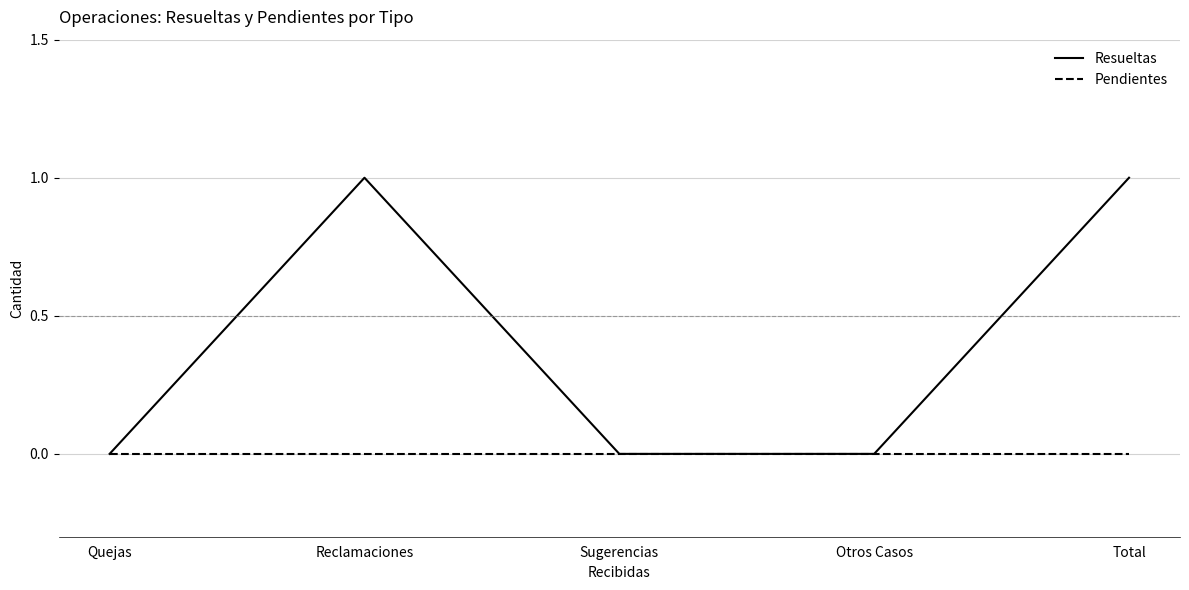

Which series has the widest spread of values?

Resueltas